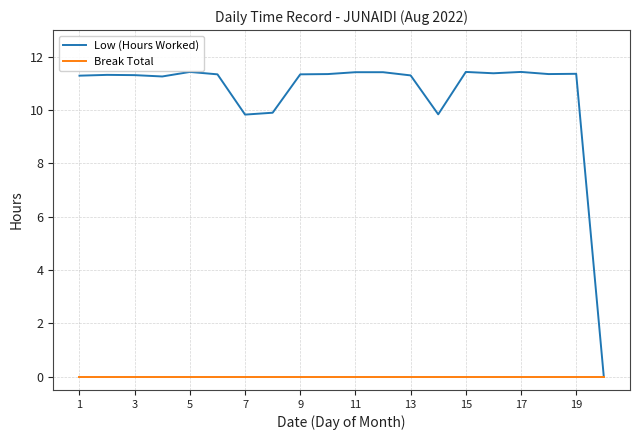

Which series has the largest total across all categories?

Low (Hours Worked)